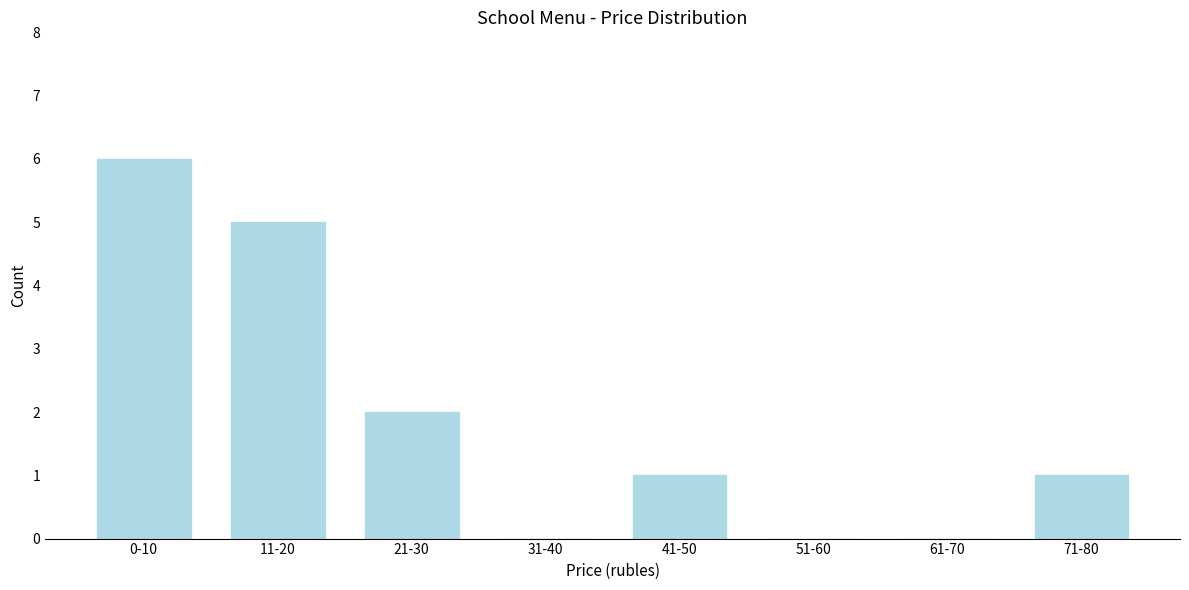

Reading left to right, list all the values displayed in this chart.

0-10=6	11-20=5	21-30=2	31-40=0	41-50=1	51-60=0	61-70=0	71-80=1